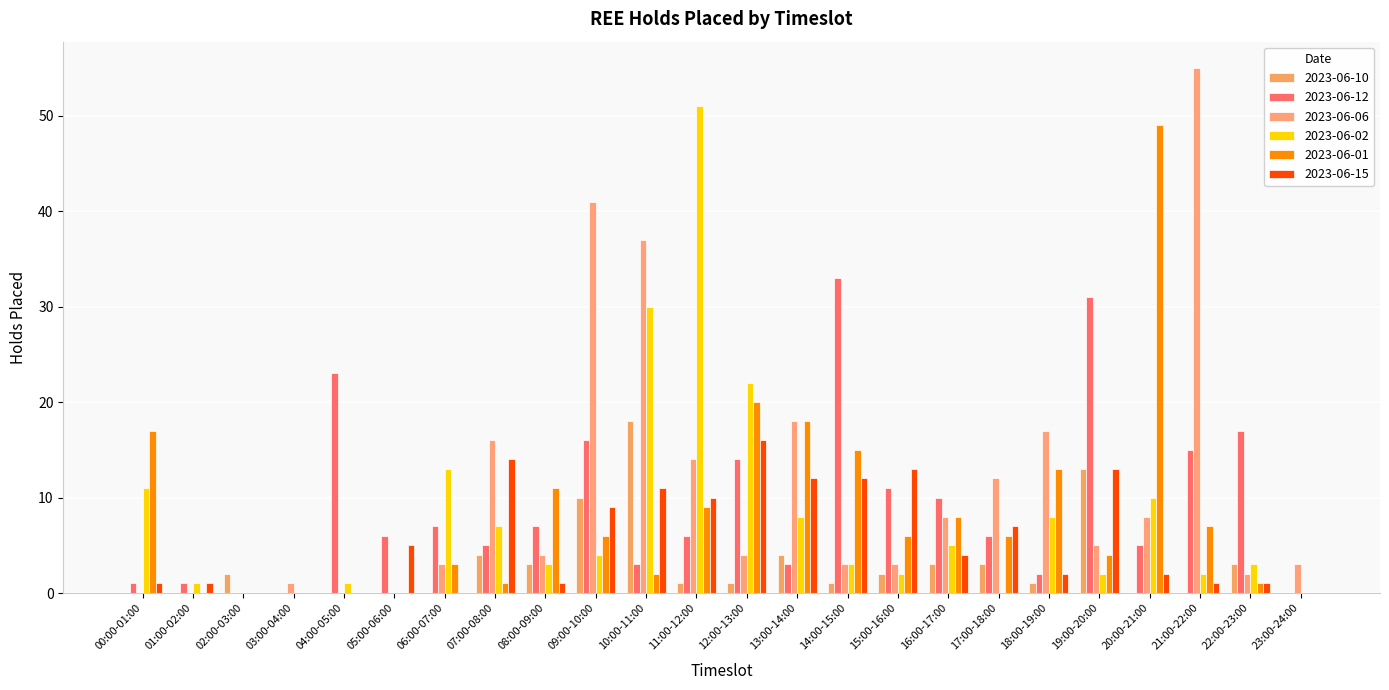

True or false: 2023-06-01 has a value of -25 at 23:00-24:00.

False